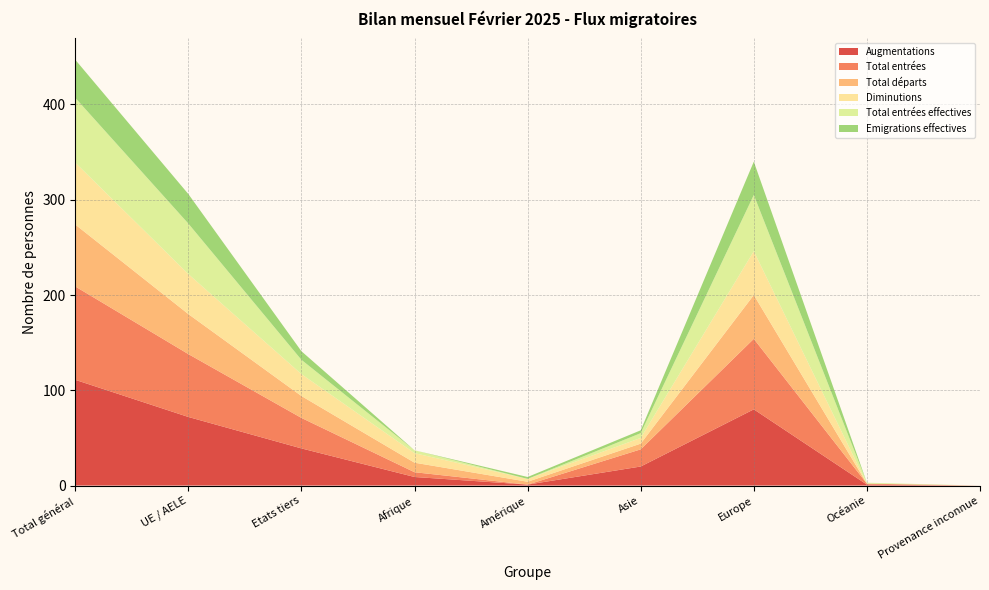

Reading right to left, extract all data points from this chart.

Augmentations: 0	1	80	20	1	9	39	72	111
Total entrées: 0	1	74	18	0	5	32	66	98
Total départs: 0	0	46	6	3	10	23	42	65
Diminutions: 0	0	46	6	3	10	23	42	65
Total entrées effectives: 0	1	59	5	0	3	15	53	68
Emigrations effectives: 0	0	35	3	2	0	9	31	40